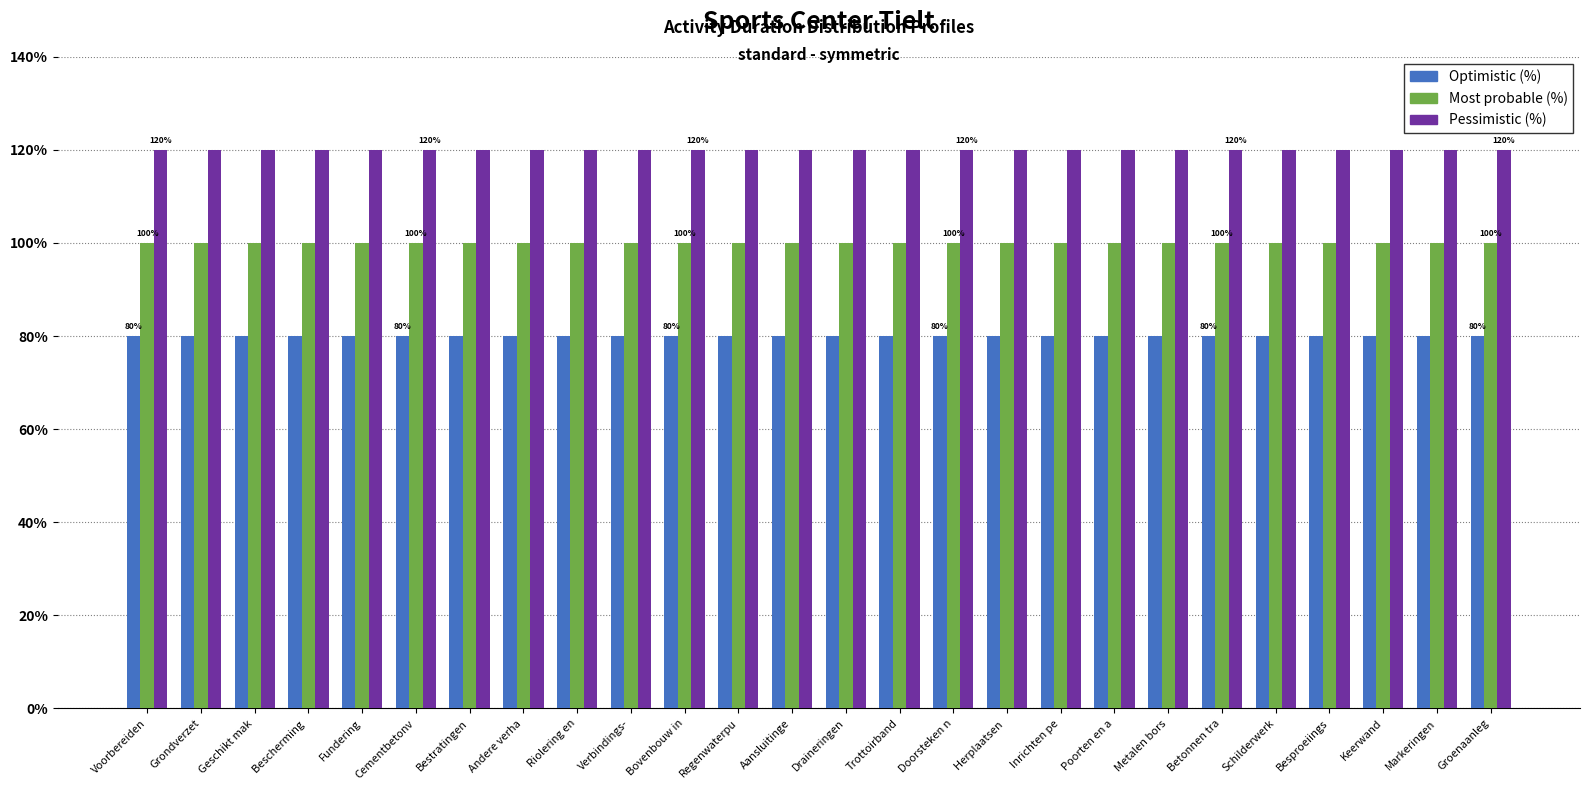

What is the sum of the Optimistic (%) values at Verbindings- and Cementbetonv?

160